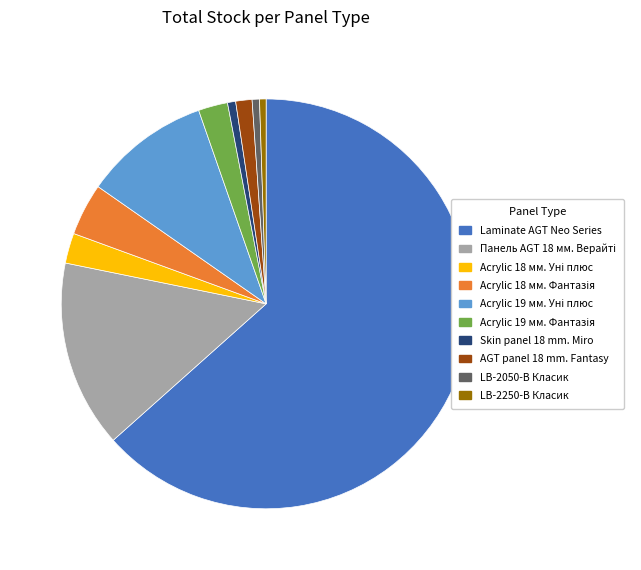

Is there a majority slice in this chart?

Yes